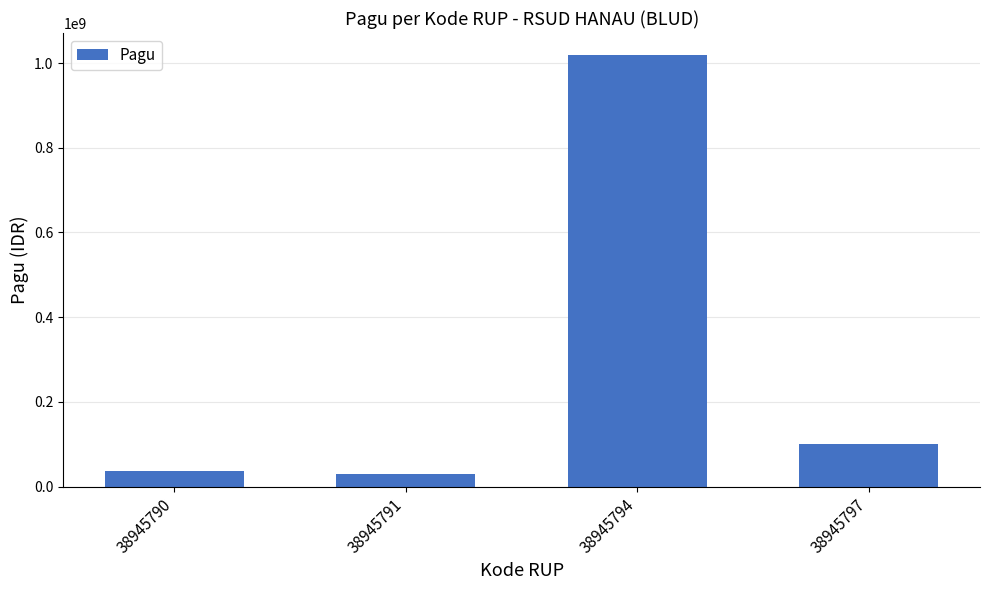

What is the value of the 4th bar from the left?

100000000